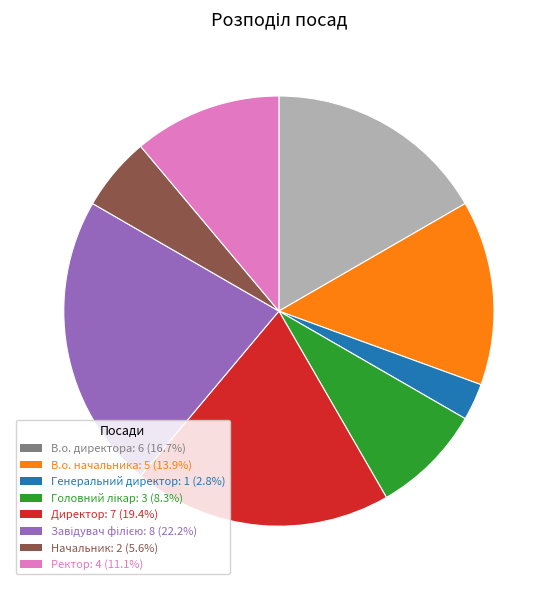

How many slices are in this pie chart?

8